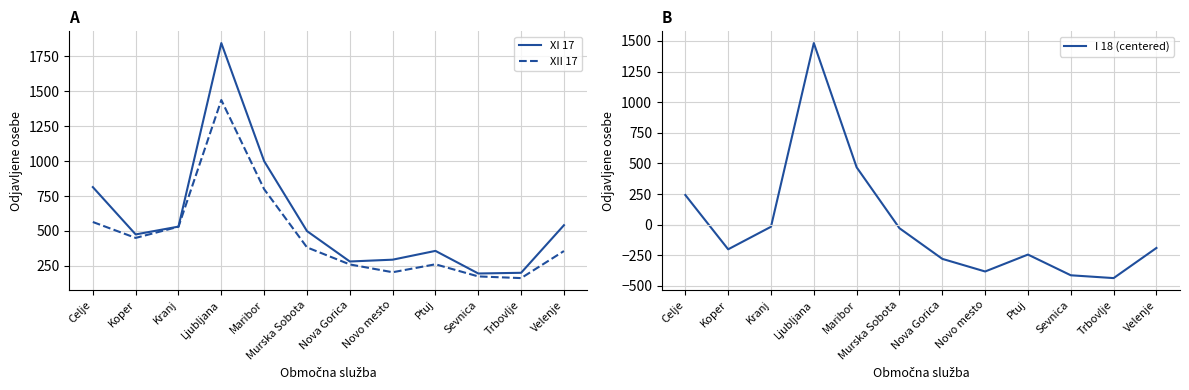

Between Kranj and Nova Gorica, which series saw the biggest shift?

XII 17